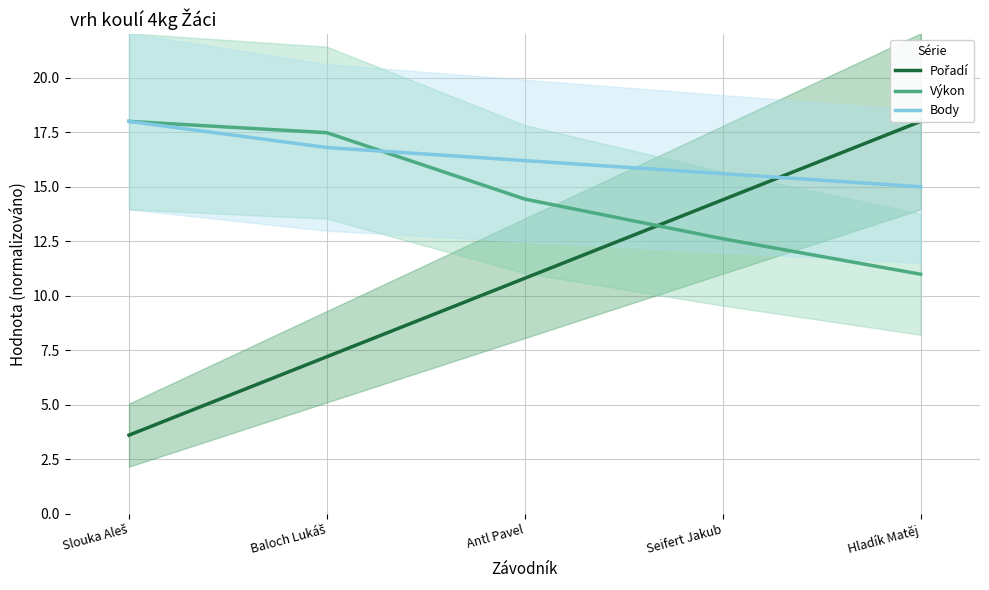

Rank the series by their average value, from highest to lowest.

Body, Výkon, Pořadí